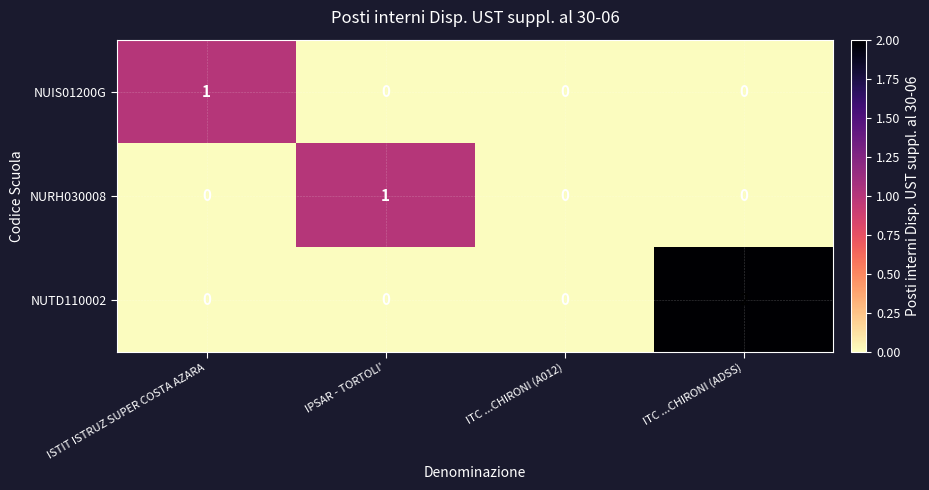

True or false: NUIS01200G has a value of 0 at ITC ...CHIRONI (A012).

True